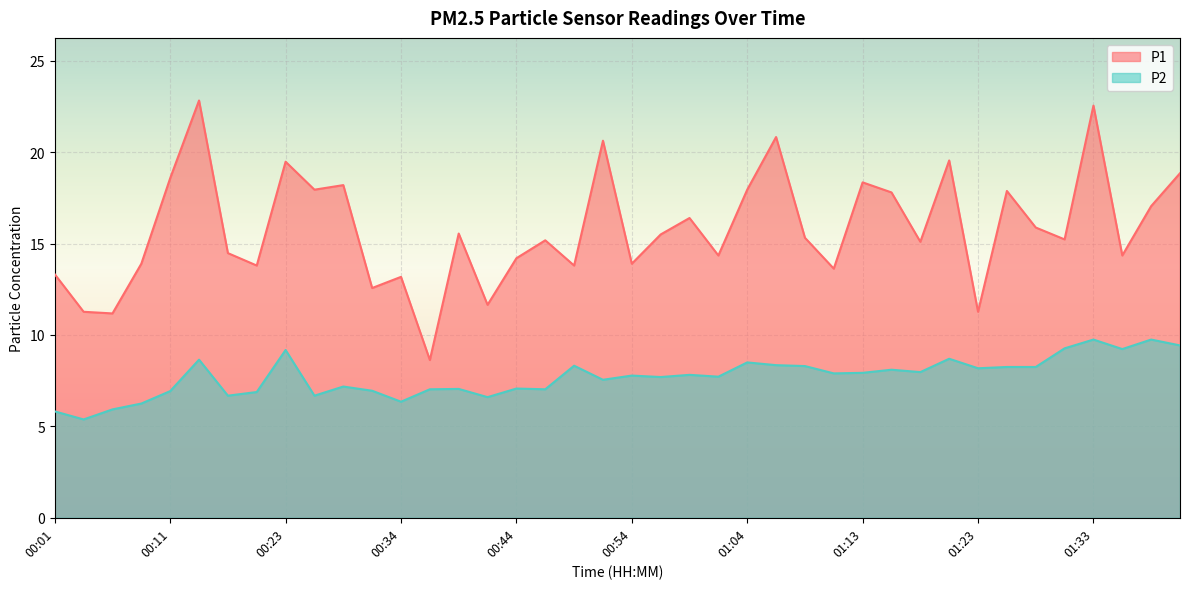

Reading left to right, extract all data points from this chart.

P1: 13.3	11.3	11.2	13.9	18.6	22.8	14.5	13.8	19.5	17.9	18.2	12.6	13.2	8.6	15.6	11.7	14.2	15.2	13.8	20.6	13.9	15.5	16.4	14.3	17.9	20.8	15.3	13.6	18.4	17.8	15.1	19.6	11.3	17.9	15.9	15.2	22.6	14.3	17.1	18.9
P2: 5.8	5.4	5.9	6.2	6.9	8.7	6.7	6.9	9.2	6.7	7.2	7.0	6.3	7.0	7.0	6.6	7.1	7.0	8.3	7.5	7.8	7.7	7.8	7.7	8.5	8.3	8.3	7.9	7.9	8.1	8.0	8.7	8.2	8.2	8.2	9.3	9.8	9.2	9.8	9.4